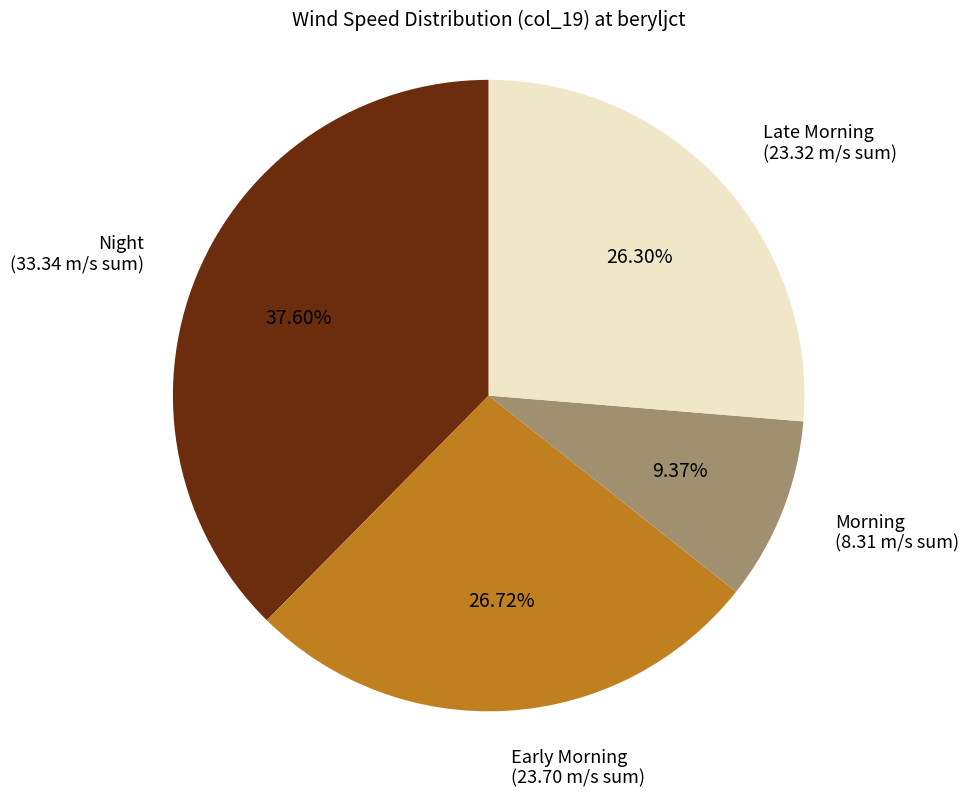

Between Morning (8.31 m/s sum) and Early Morning (23.70 m/s sum), which is larger?

Early Morning (23.70 m/s sum)